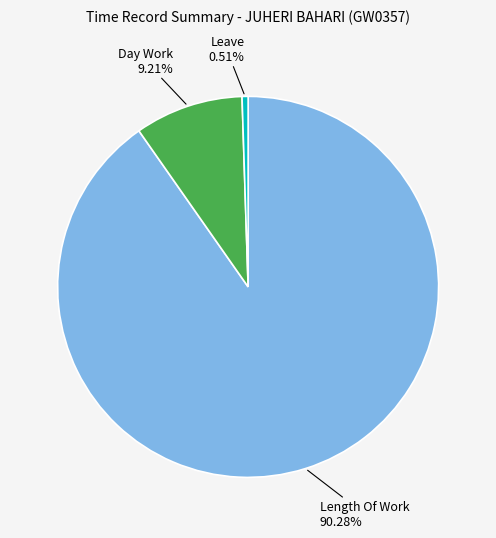

Count the number of slices in the pie.

3